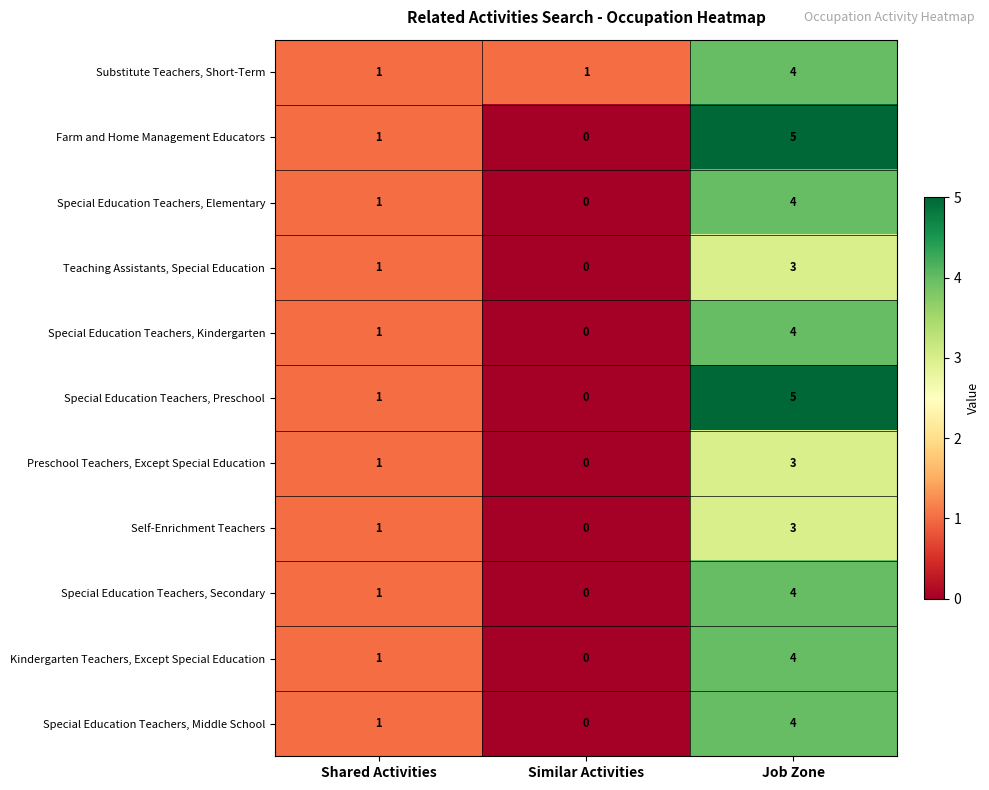

What is the difference between the Substitute Teachers, Short-Term values at Similar Activities and Job Zone?

3